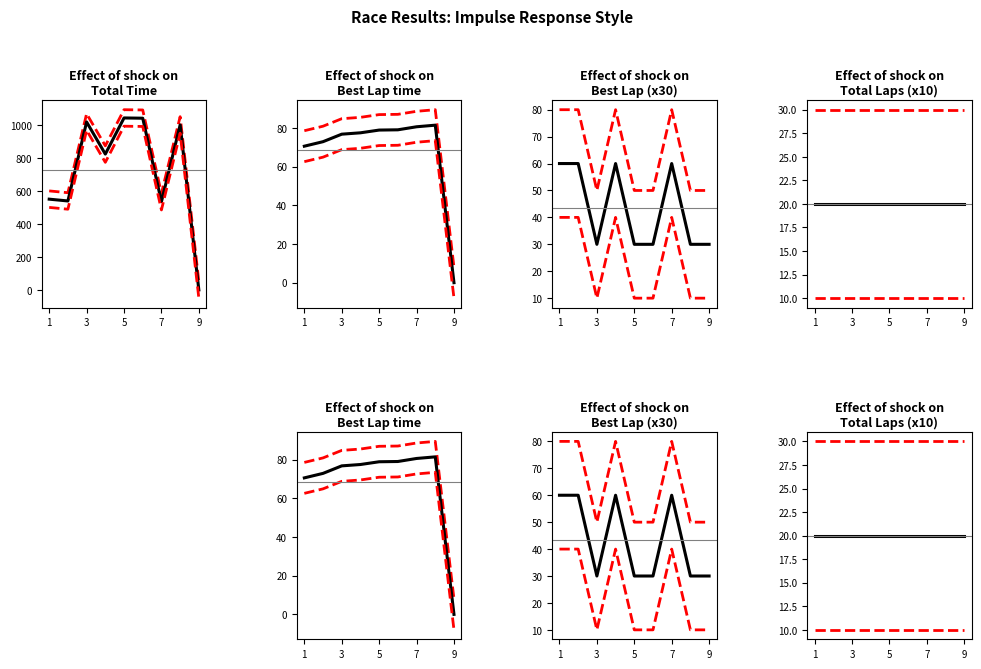

How many times do Lower CI and Total Time cross each other?

1